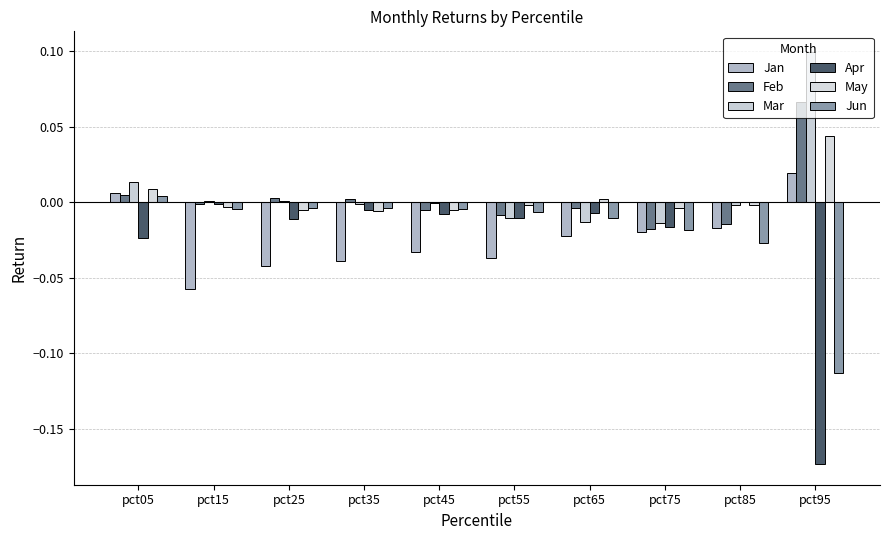

At which label does Jan reach its minimum?

pct15